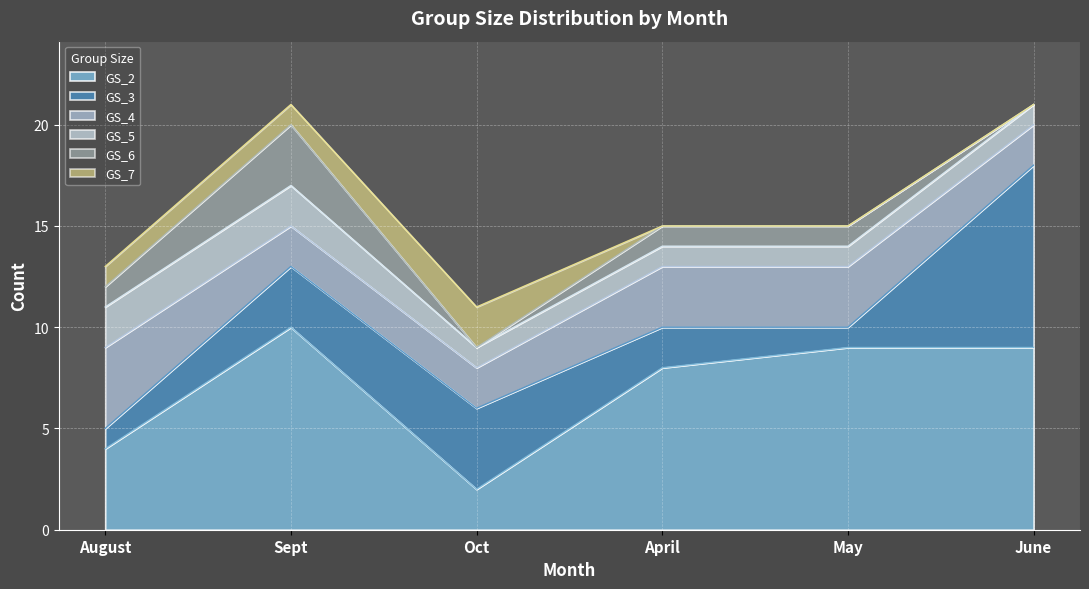

How many positive values does the GS_7 series have?

3